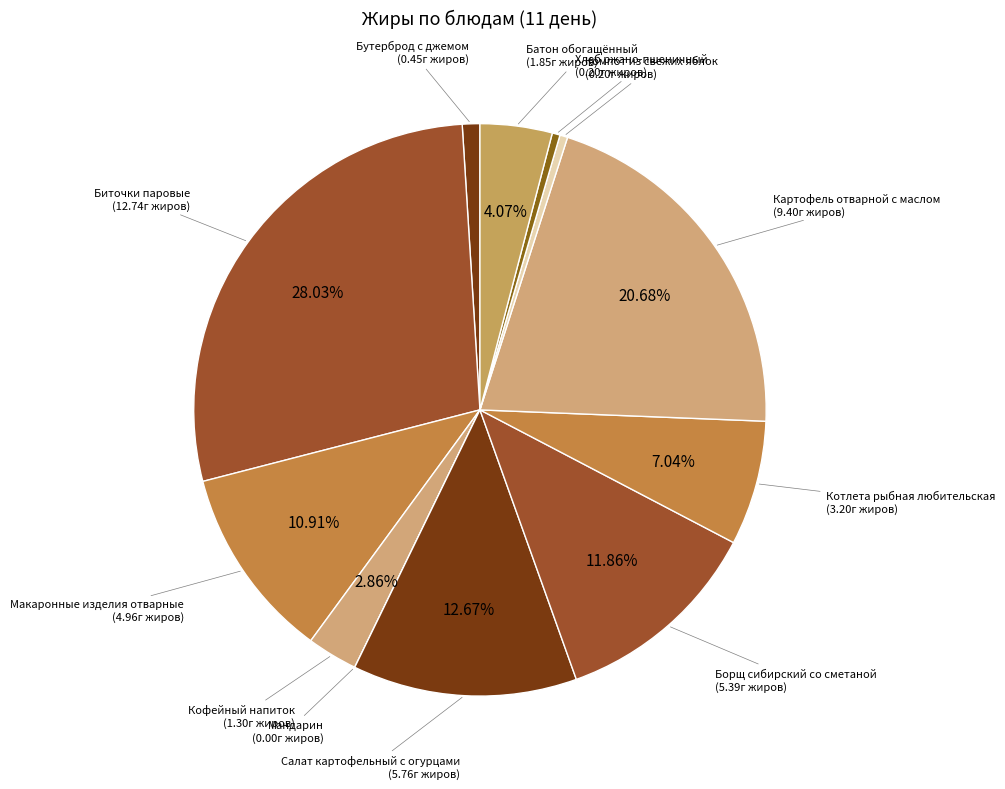

How many segments does this pie chart have?

12